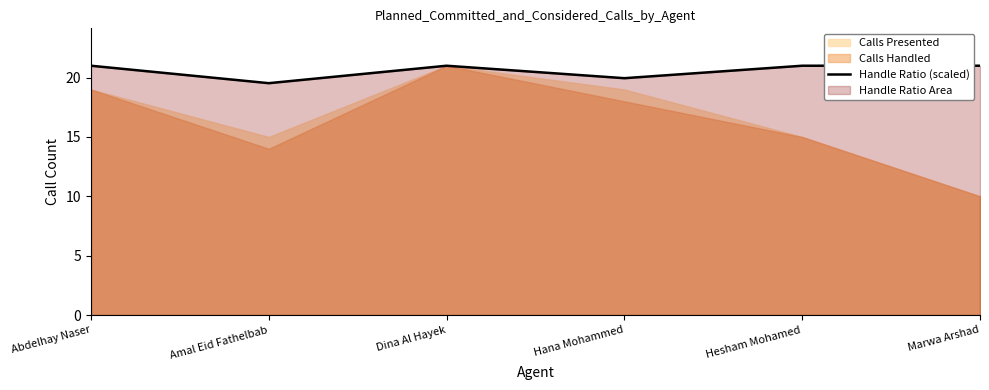

How many lines are shown in the chart?

1